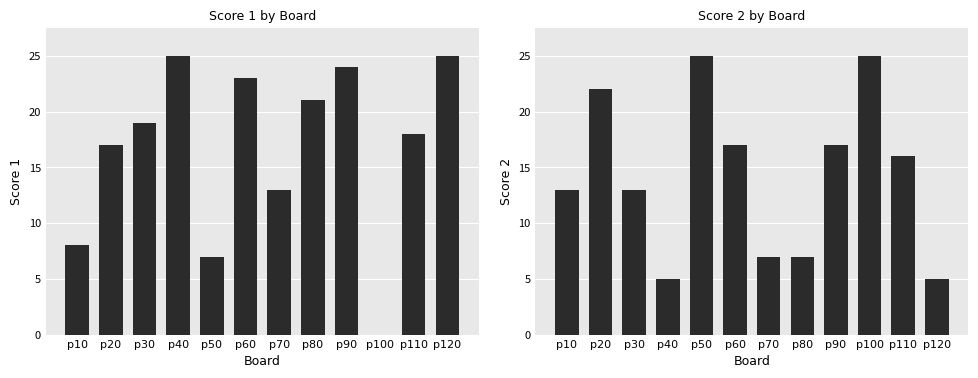

What is the greatest value displayed?

25